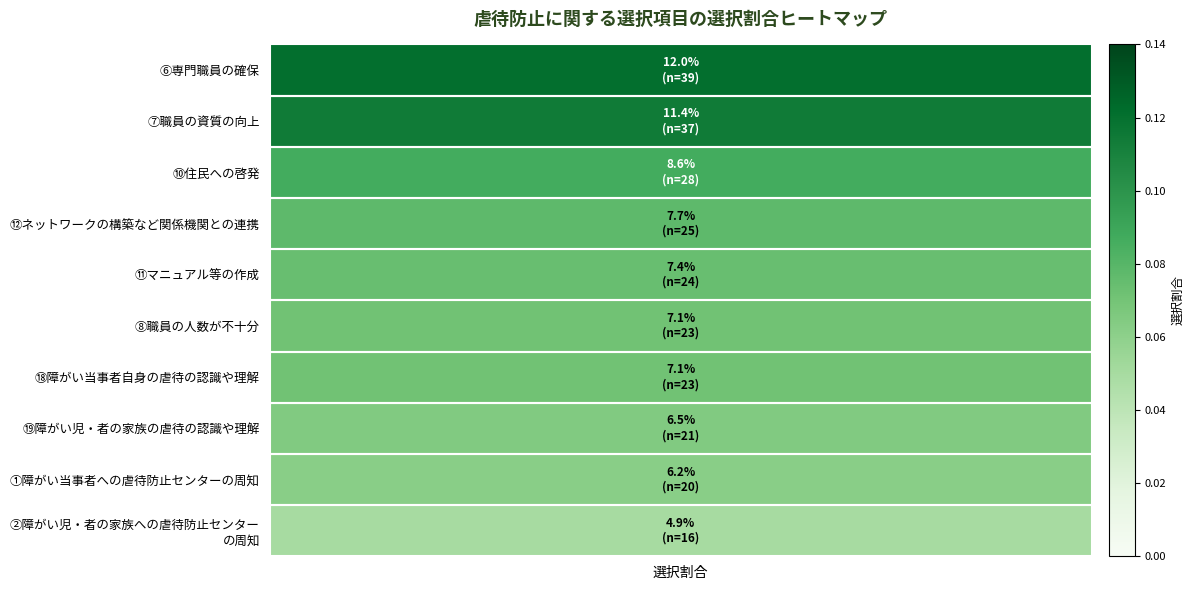

Which label corresponds to the largest value in the chart?

⑥専門職員の確保